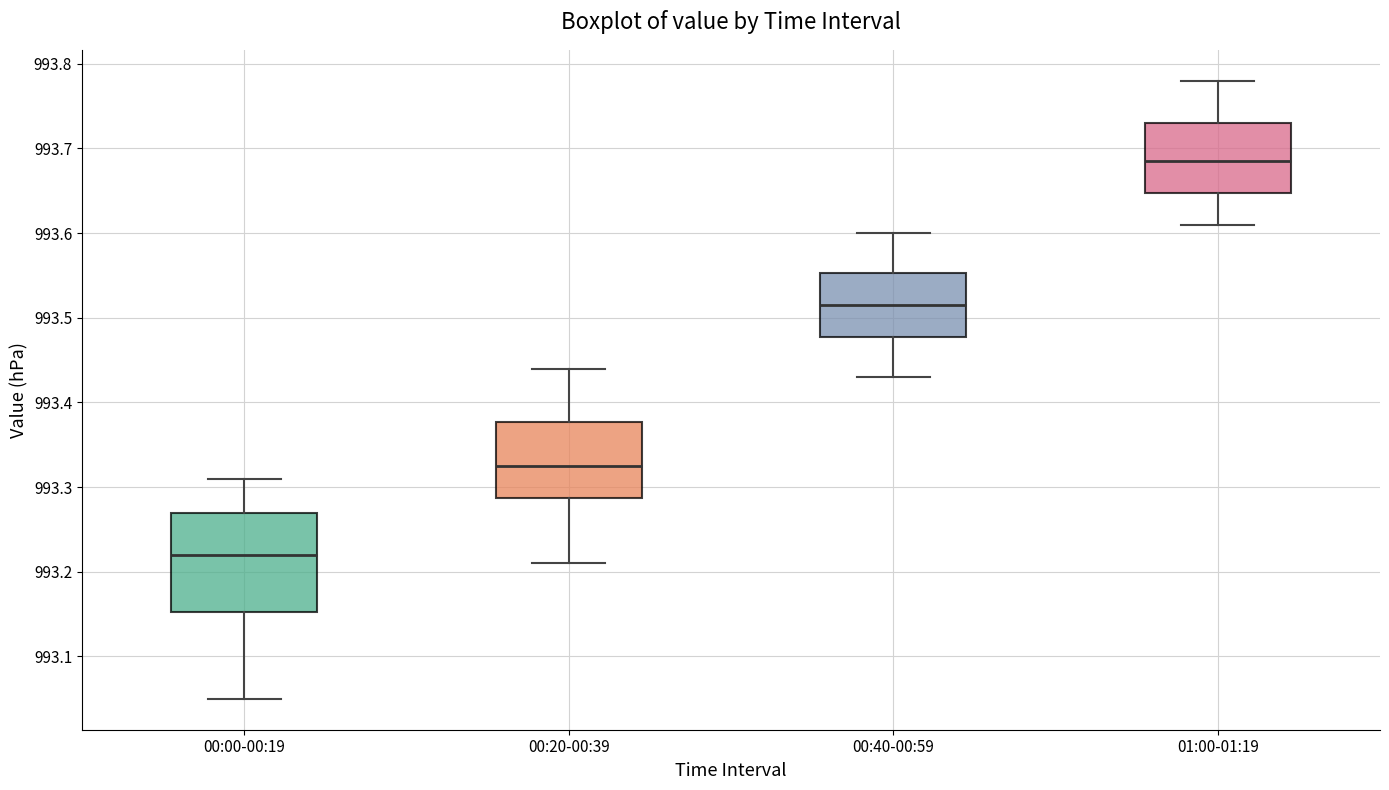

Where does the median line of the box for 00:00-00:19 sit on the y-axis? The values are not printed on the chart, so give them approximately, as read against the axis.

993.22